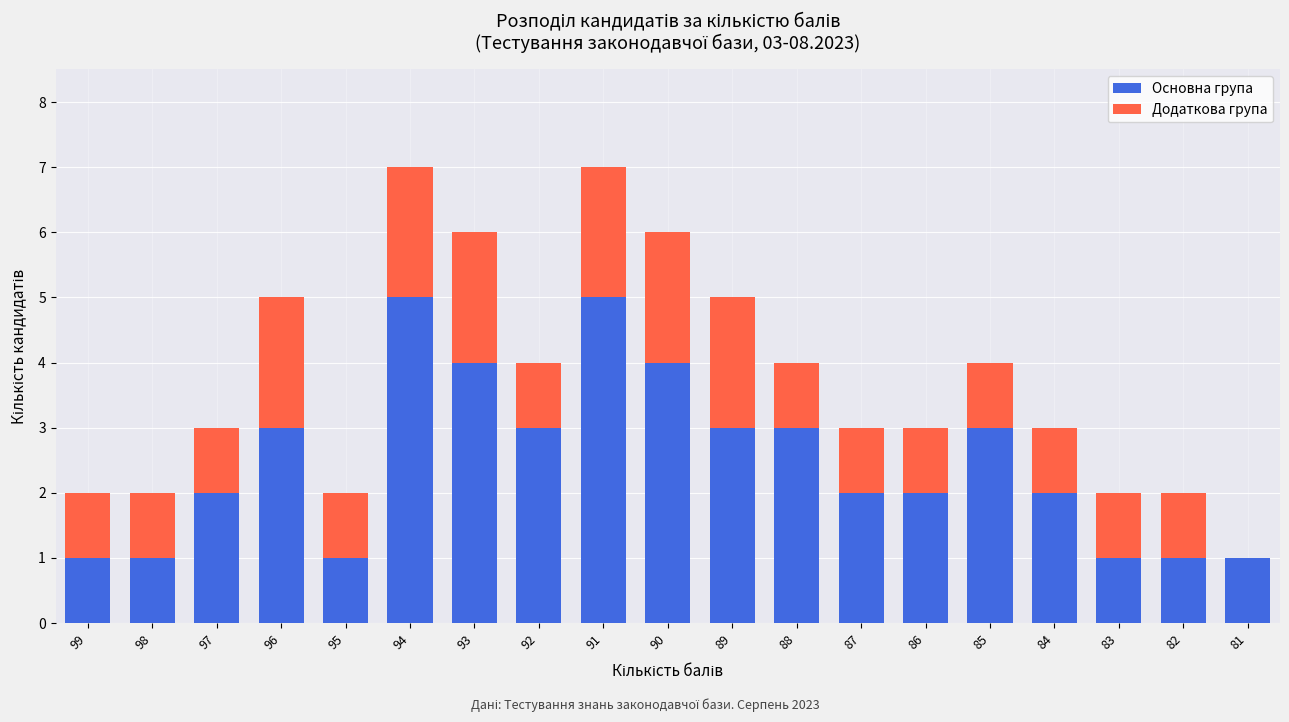

What is the sum of the Основна група values at 98 and 99?

2